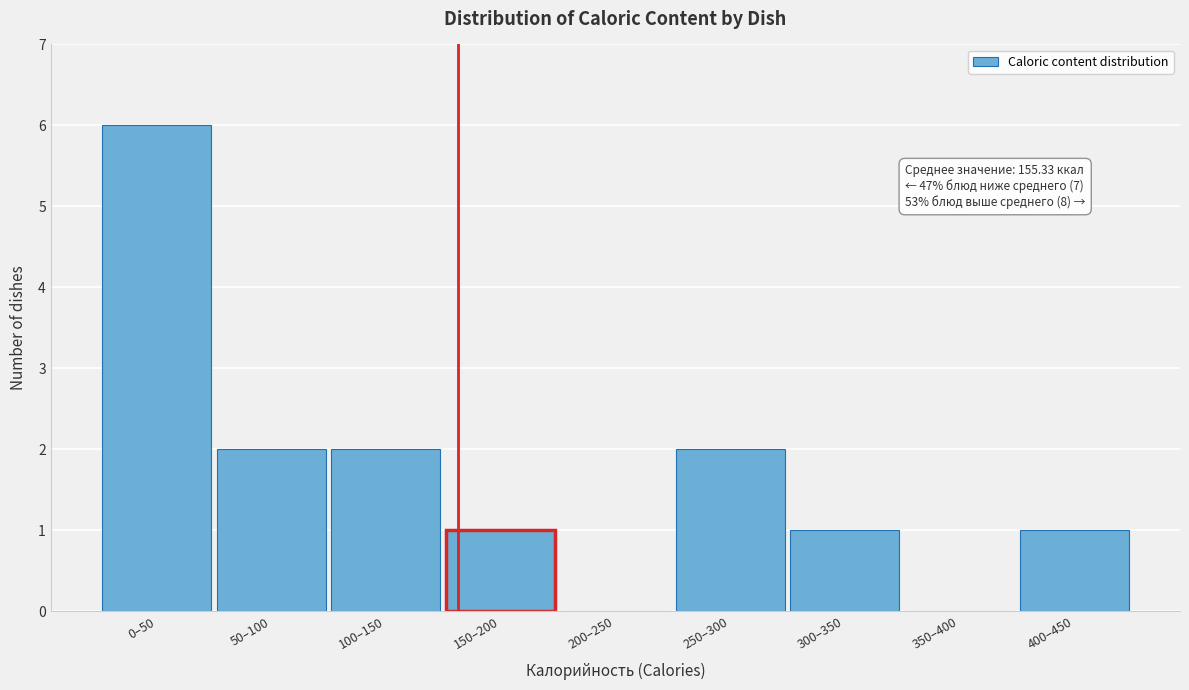

Reading left to right, list all the values displayed in this chart.

0–50=6	50–100=2	100–150=2	150–200=1	200–250=0	250–300=2	300–350=1	350–400=0	400–450=1